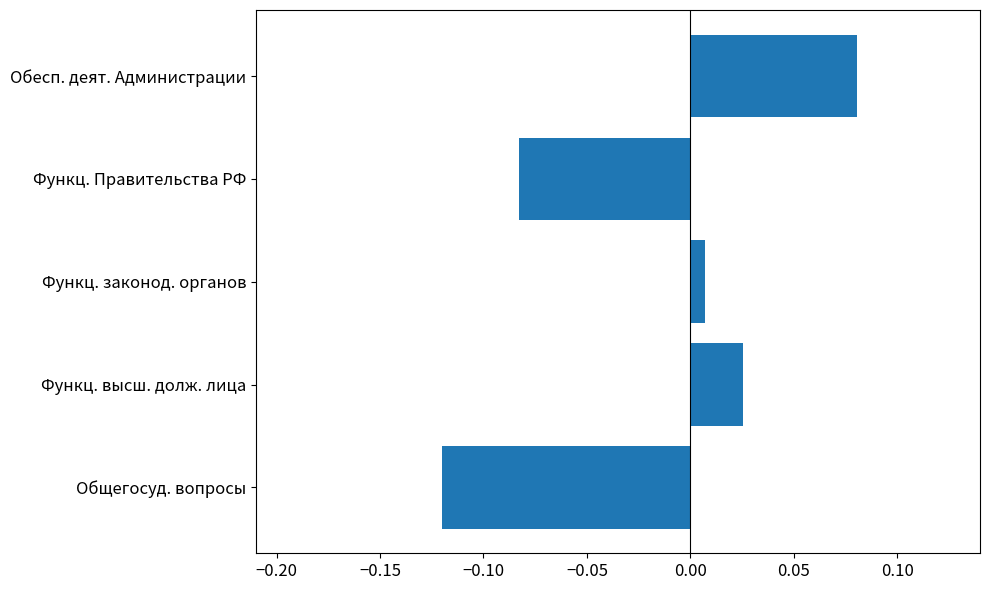

Rank the categories by value from highest to lowest.

Обесп. деят. Администрации, Функц. высш. долж. лица, Функц. законод. органов, Функц. Правительства РФ, Общегосуд. вопросы